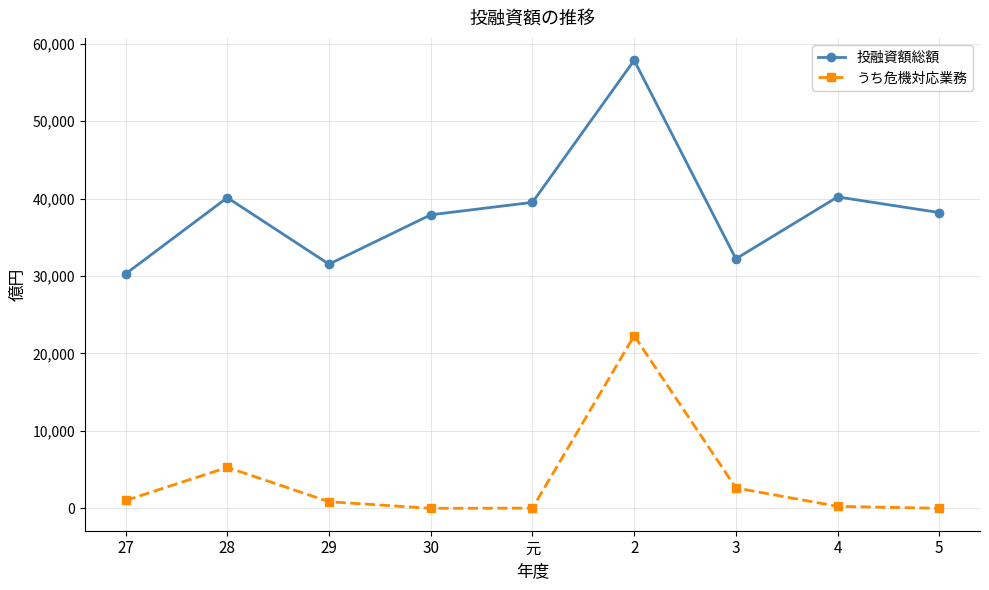

What is the greatest value displayed?

57867